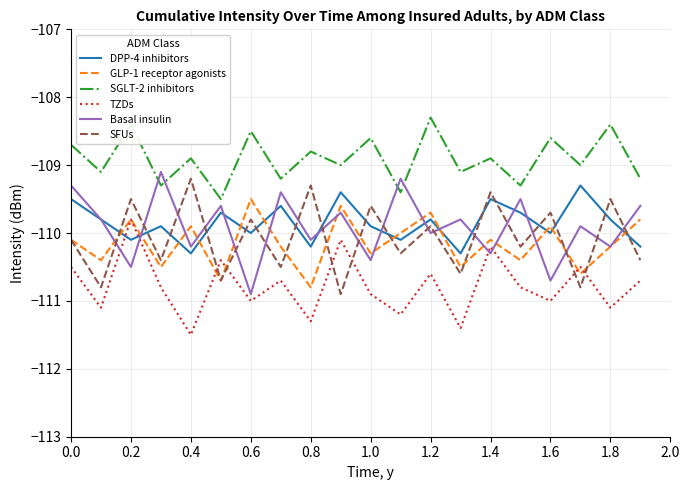

True or false: SGLT-2 inhibitors and Basal insulin intersect in this chart.

True